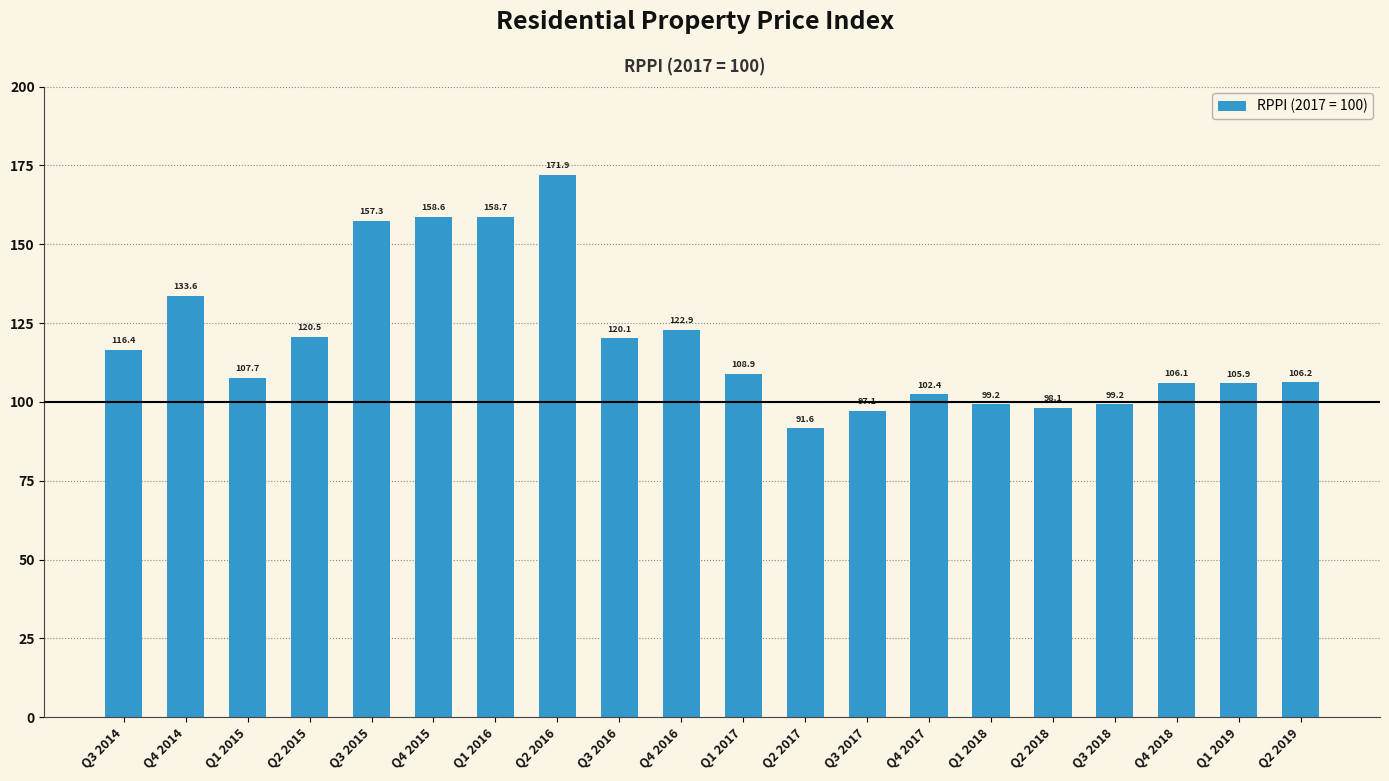

What is the ratio of the value at Q1 2015 to the value at Q4 2015?

0.7